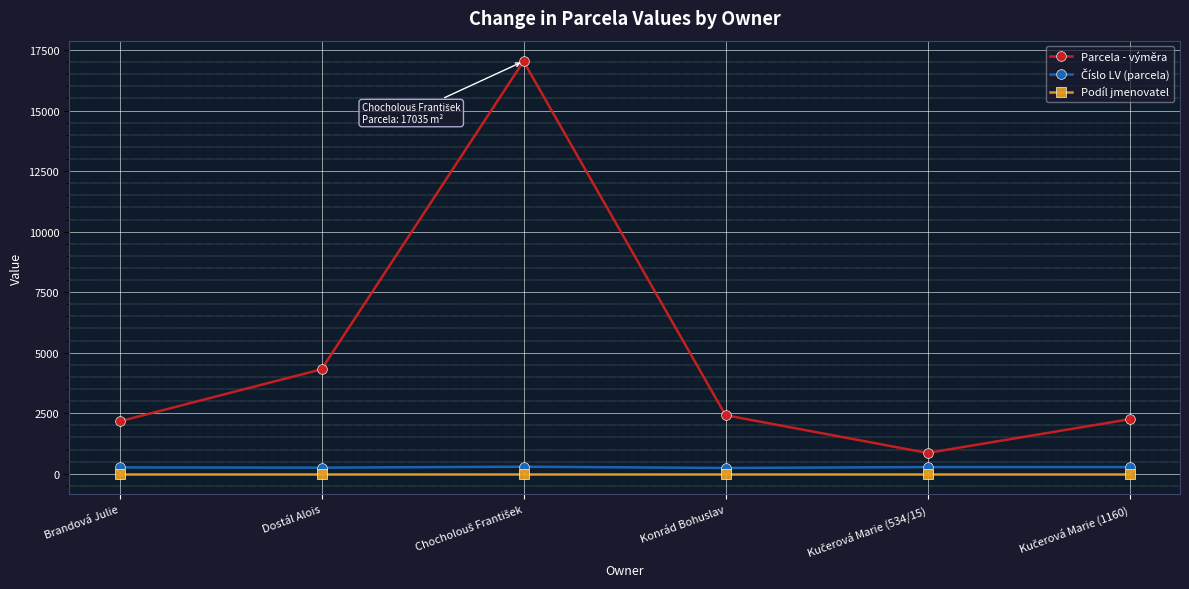

True or false: Parcela - výměra and Podíl jmenovatel cross at least once.

False